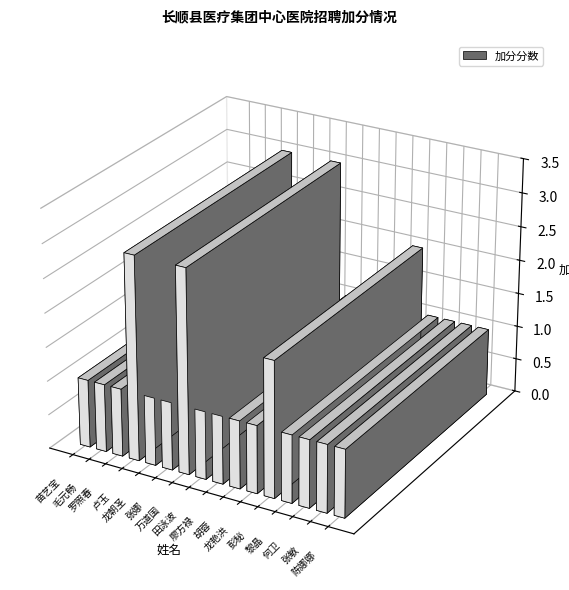

Between 彭秘 and 何卫, which is larger?

彭秘